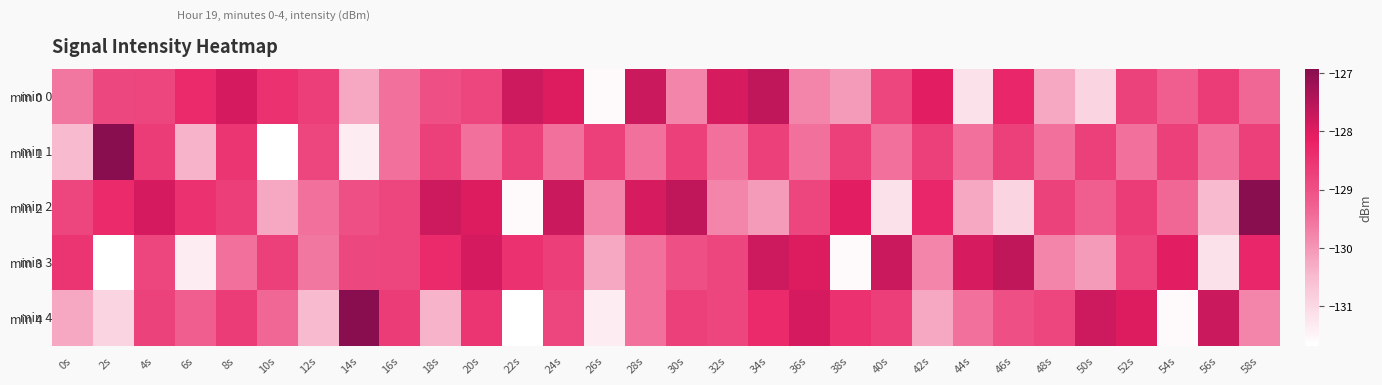

Between 28s and 52s, which series saw the biggest shift?

min 4